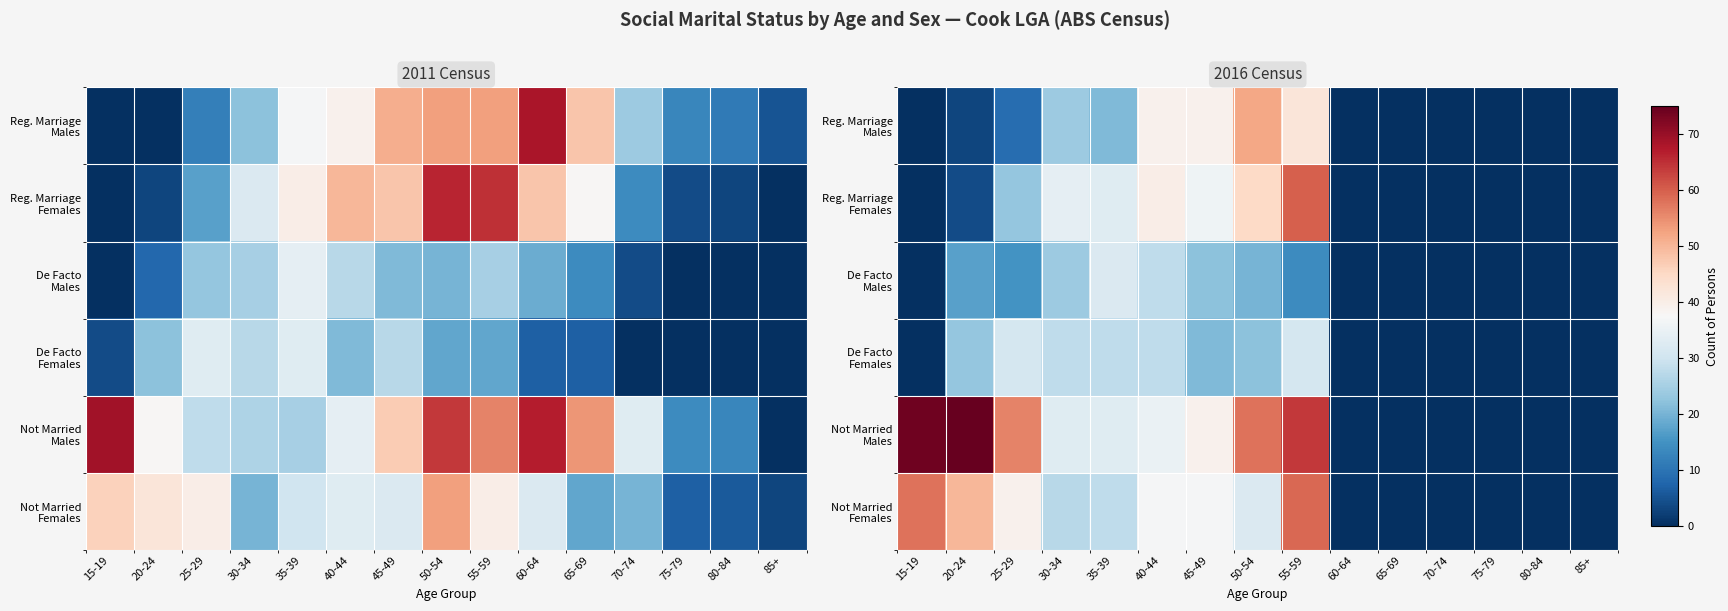

Which series has the largest range (max minus min)?

Not Married Males